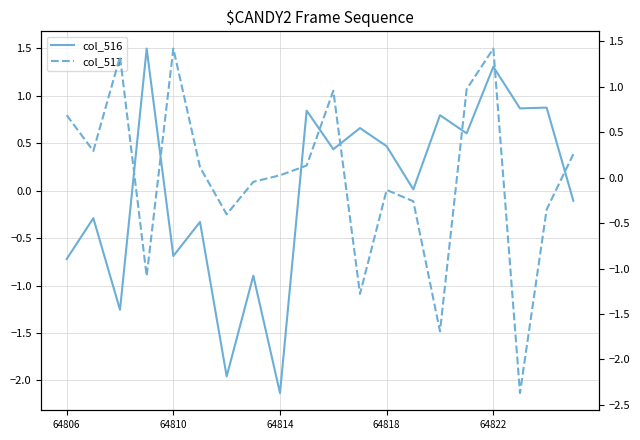

How many negative values does the col_517 series have?

9